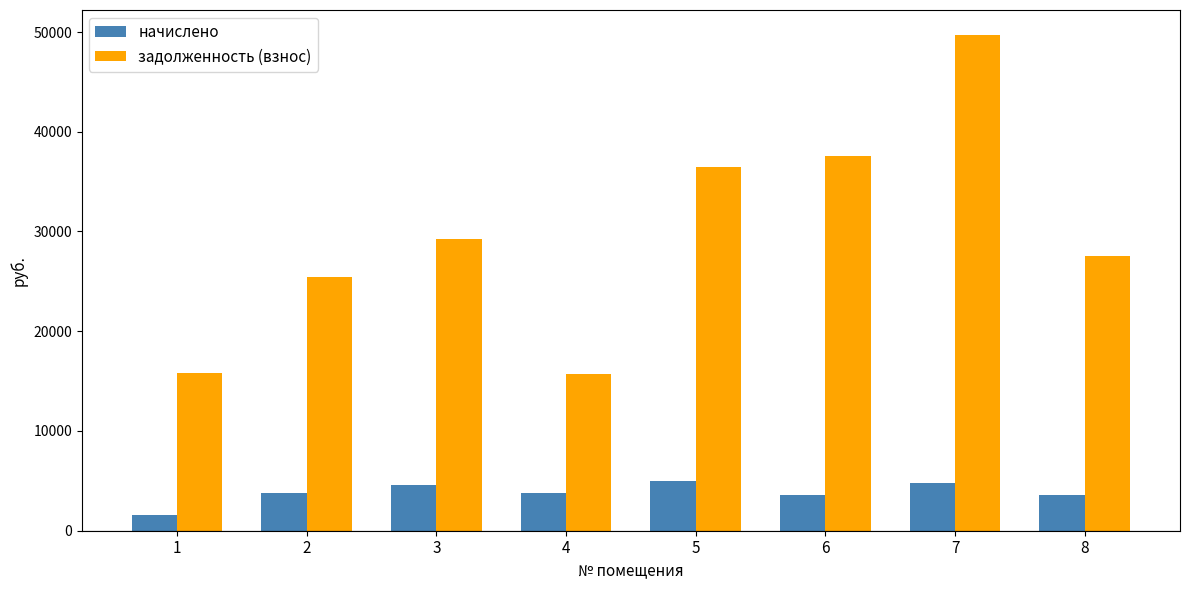

The задолженность (взнос) series shows 40460.4 at 8. True or false?

False